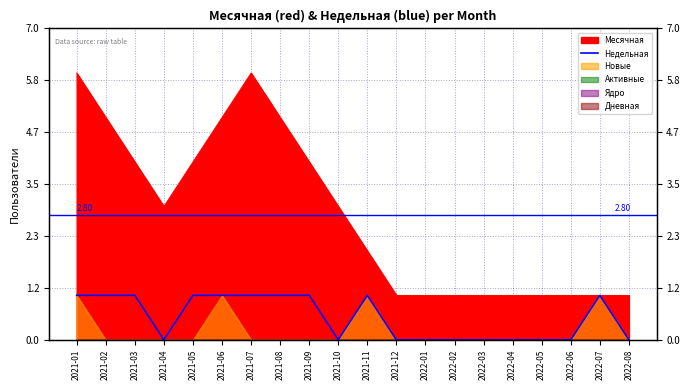

Where is the first local maximum?

2021-11